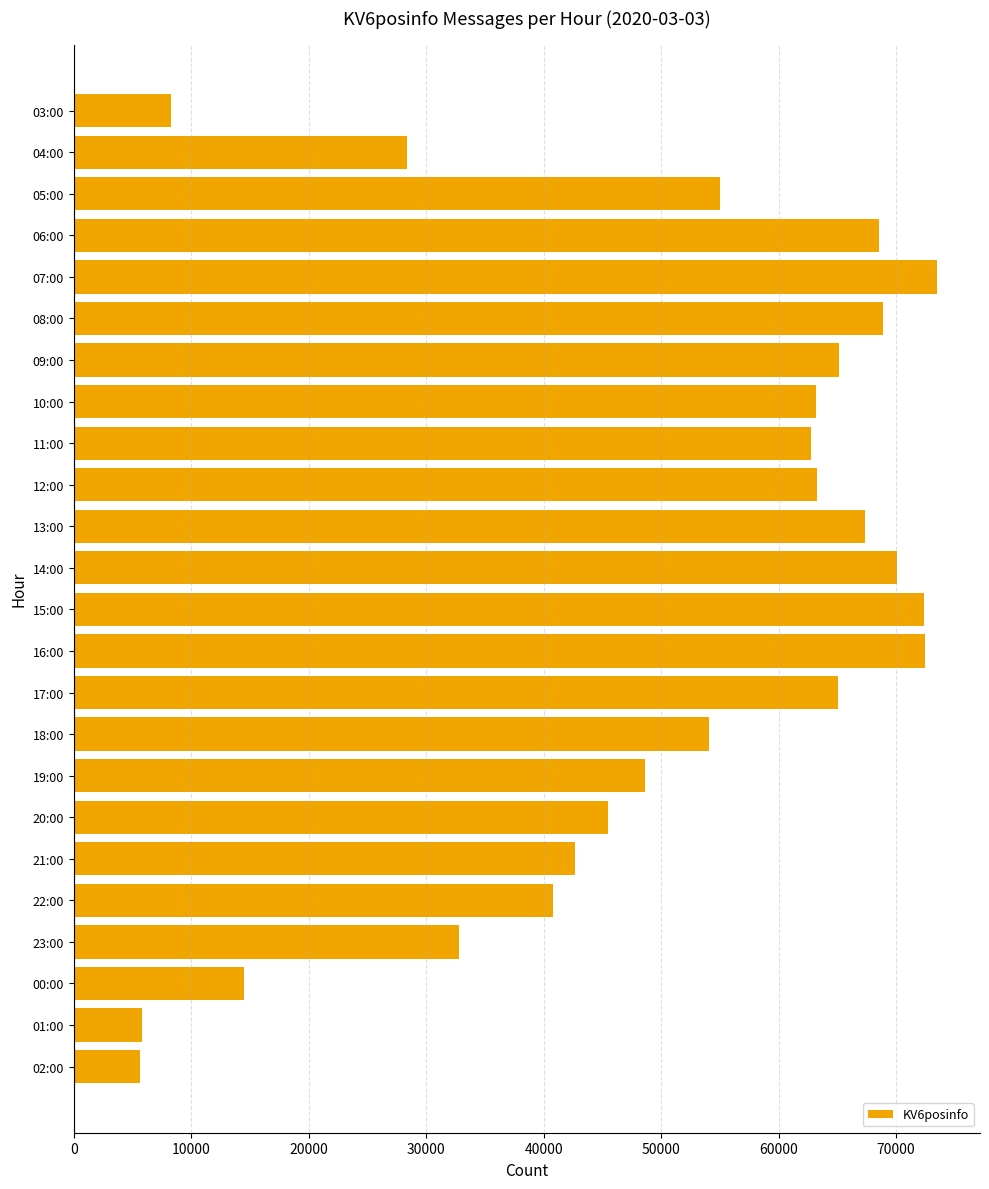

What is the change in value from 04:00 to 00:00?

-13915